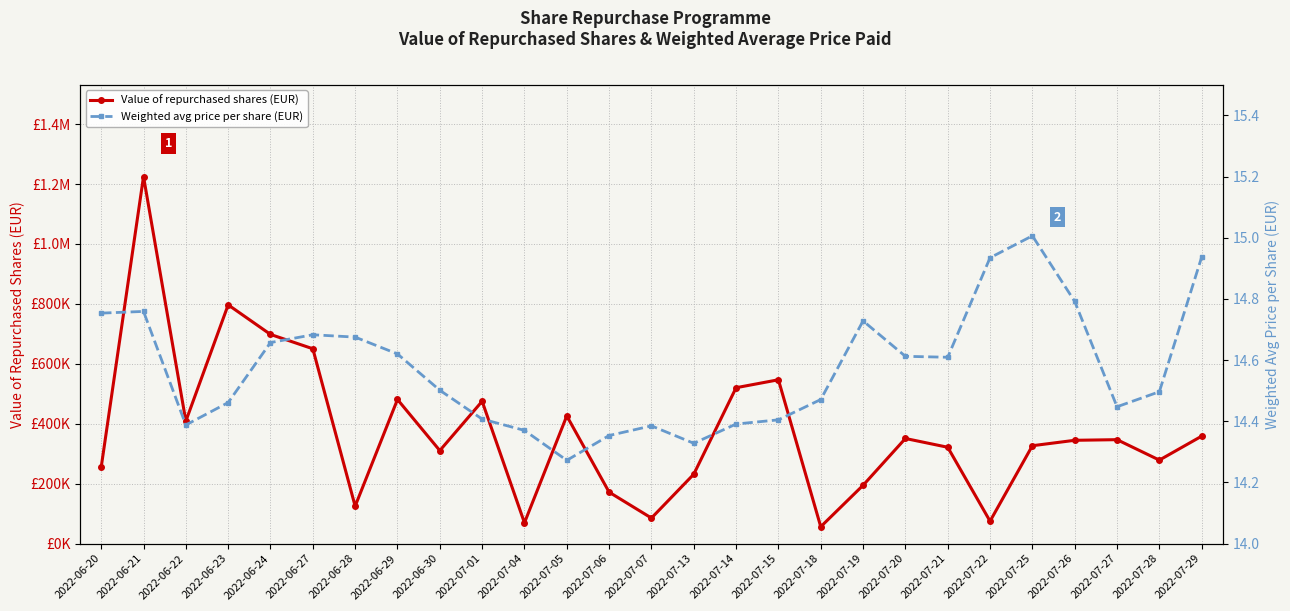

What is the lowest value of the Weighted avg price per share (EUR) series?

14.3